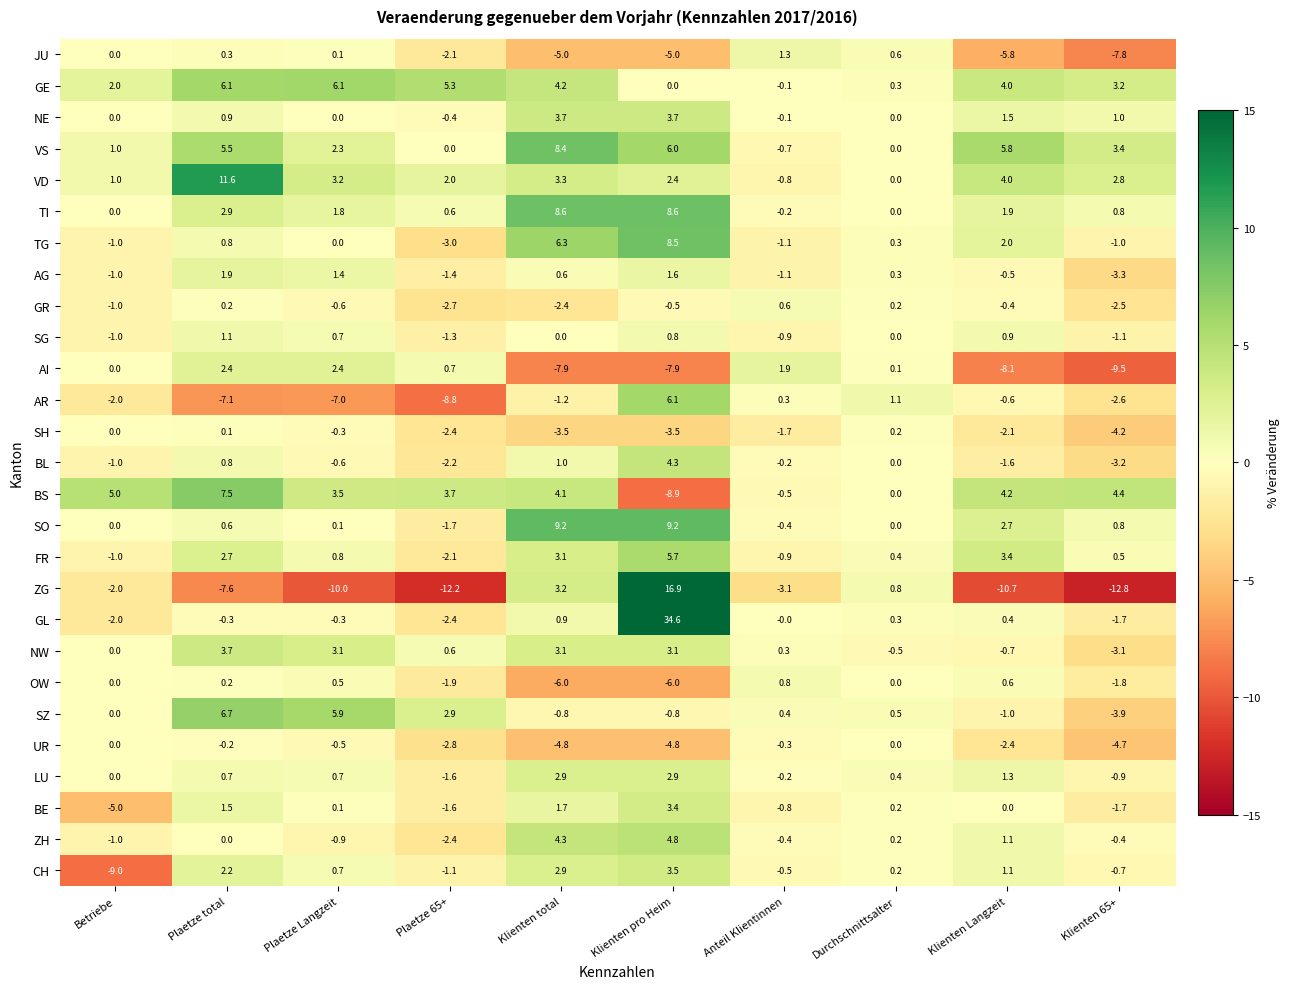

Is the value of AR at Klienten pro Heim greater than the value of SO at Betriebe?

Yes